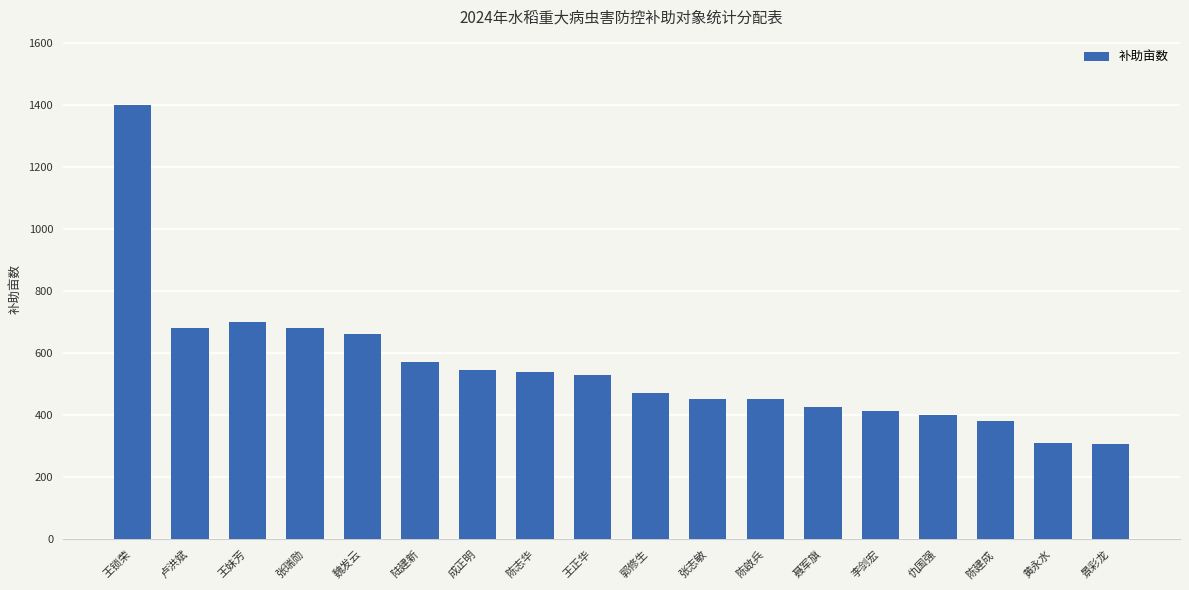

What is the label of the 2nd bar from the right?

黄永水